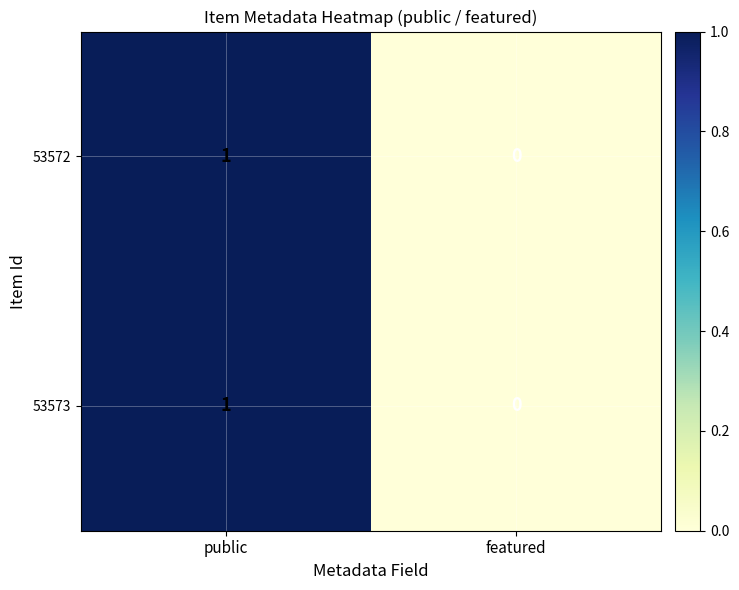

Reading left to right, extract all data points from this chart.

53572: 1	0
53573: 1	0